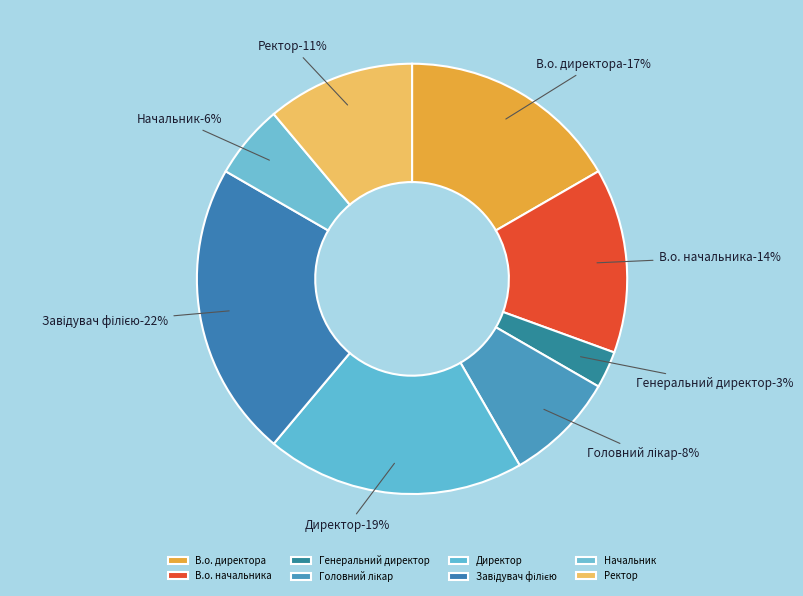

To the nearest percent, what percentage of the pie is В.о. директора?

17%